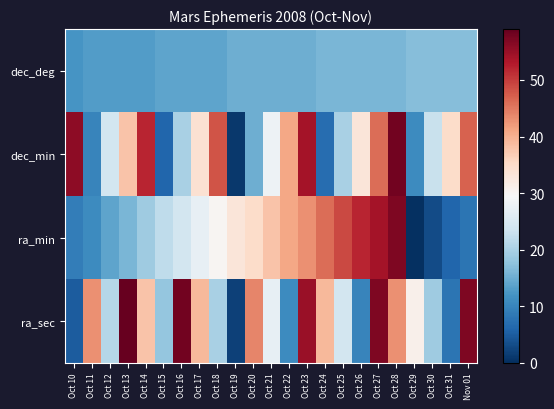

Which label corresponds to the largest value in the chart?

Oct 13